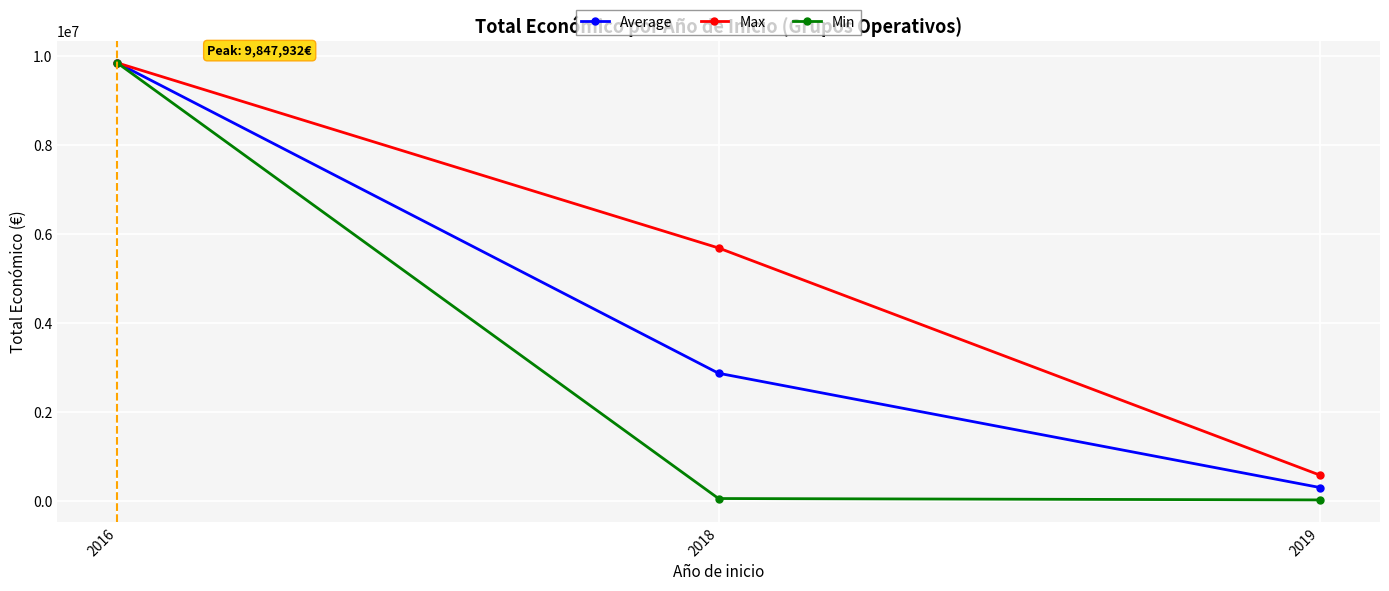

Is the value of Max at 2019 greater than the value of Average at 2016?

No